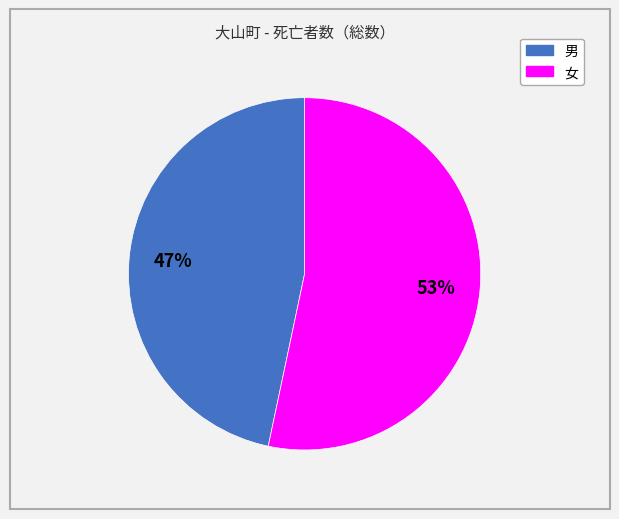

To the nearest percent, what is the average slice percentage?

50%